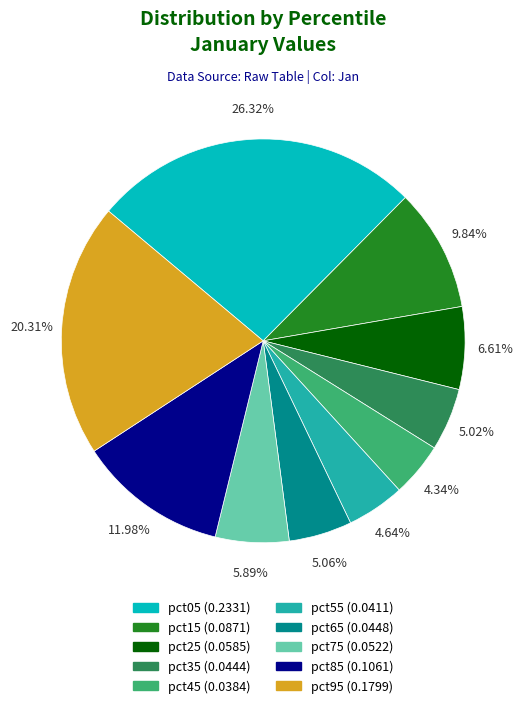

To the nearest percent, what is the average slice percentage?

10%